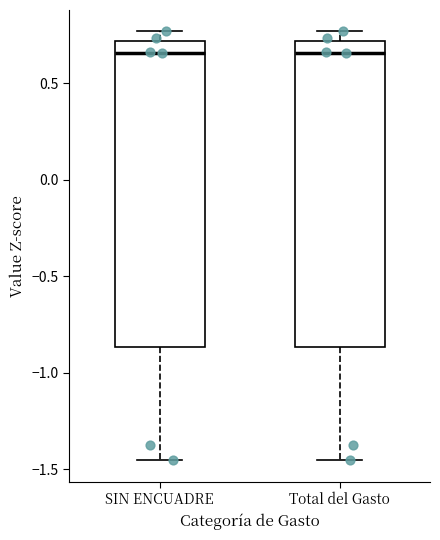

Reading left to right, transcribe this box plot: for each box, give where its median line is, the range the box spans, and where its two whiskers end, as read against the y-axis. The values are not printed on the chart, so give them approximately, as read against the axis.

SIN ENCUADRE: median 0.65, box -0.85 to 0.70, whiskers -1.45 to 0.75
Total del Gasto: median 0.65, box -0.85 to 0.70, whiskers -1.45 to 0.75